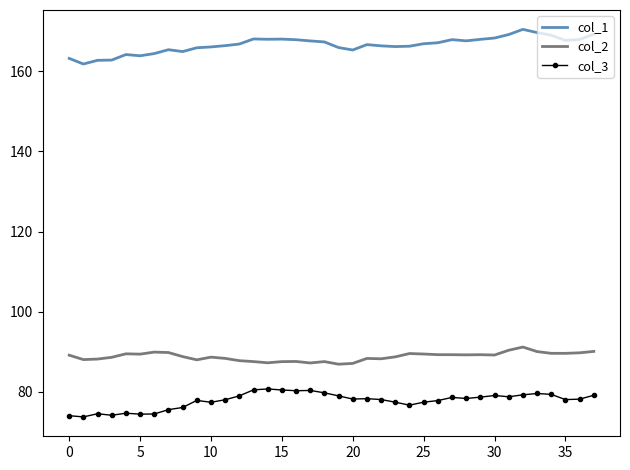

Rank the series by their maximum value, from lowest to highest.

col_3, col_2, col_1